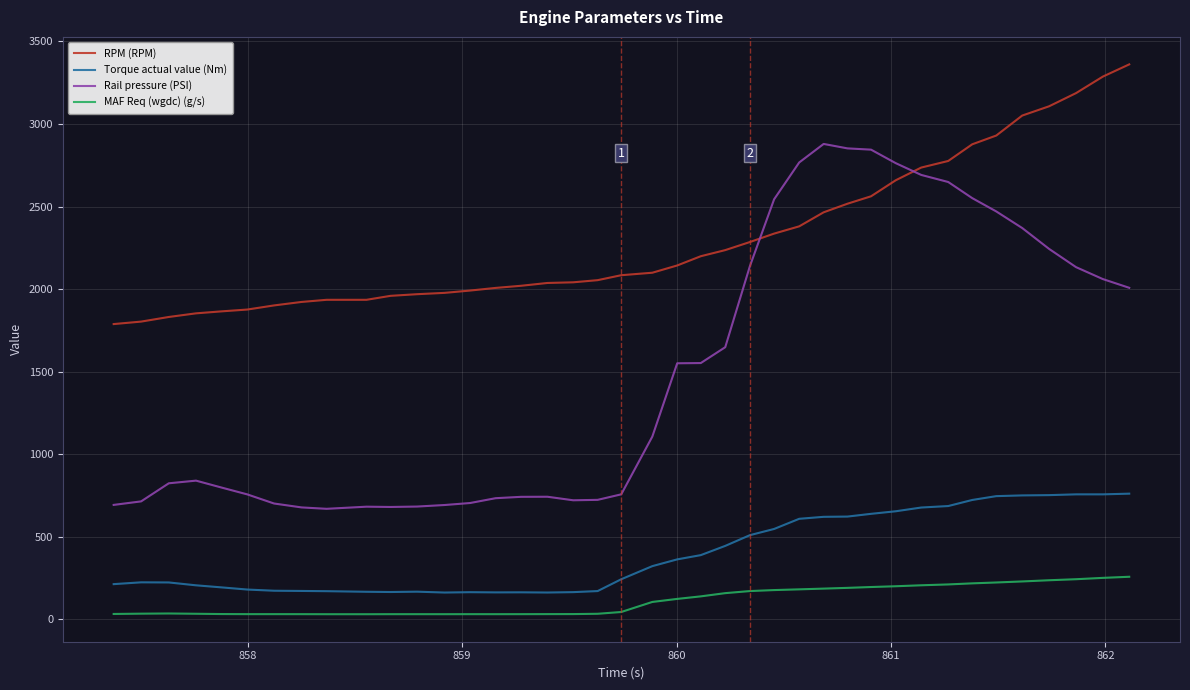

Which series has the largest total across all categories?

RPM (RPM)